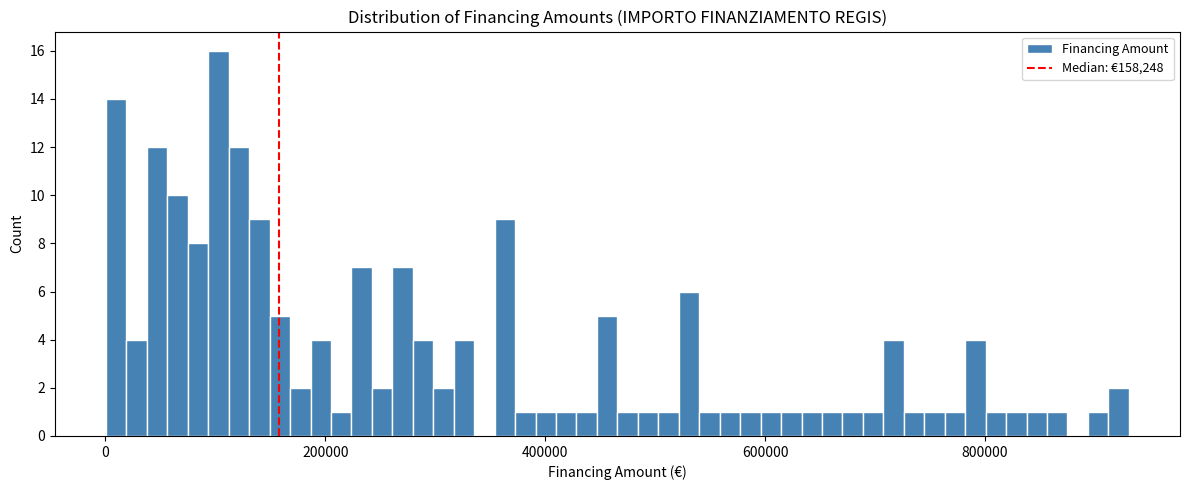

Read against the x-axis, roughly where is the centre of the tallest bar?

100000